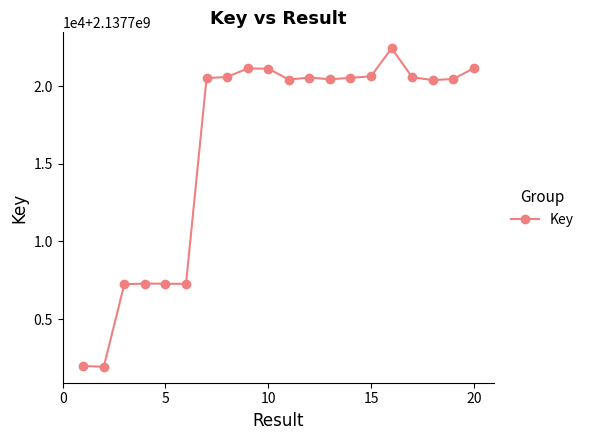

What is the average value?

2137716194